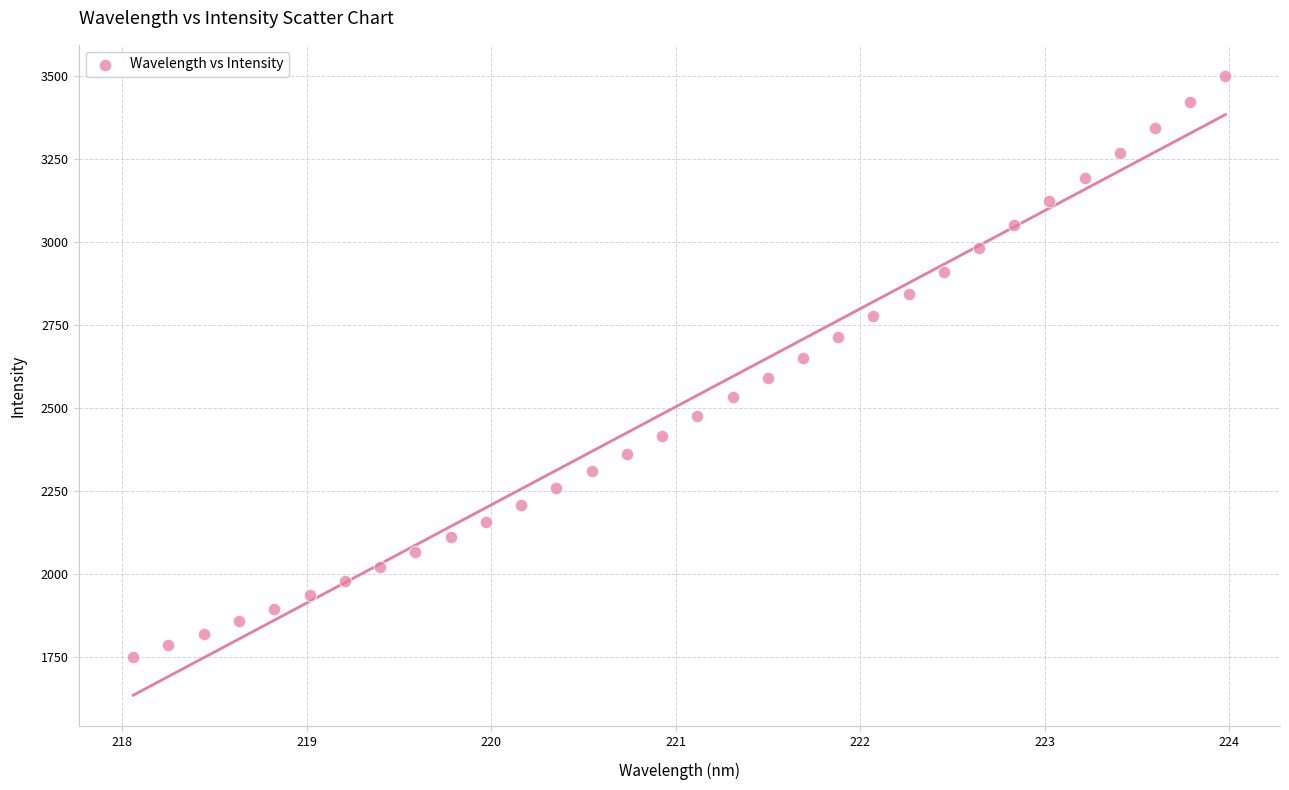

What is the range of X values (max minus min)?

5.9